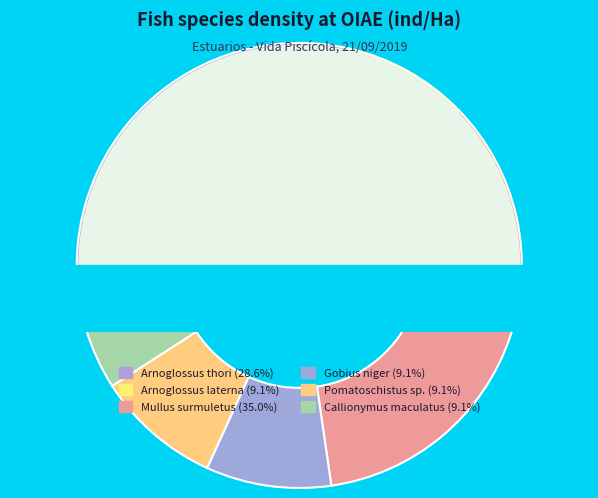

Rank the categories by value from highest to lowest.

Mullus surmuletus, Arnoglossus thori, Arnoglossus laterna, Gobius niger, Pomatoschistus sp., Callionymus maculatus